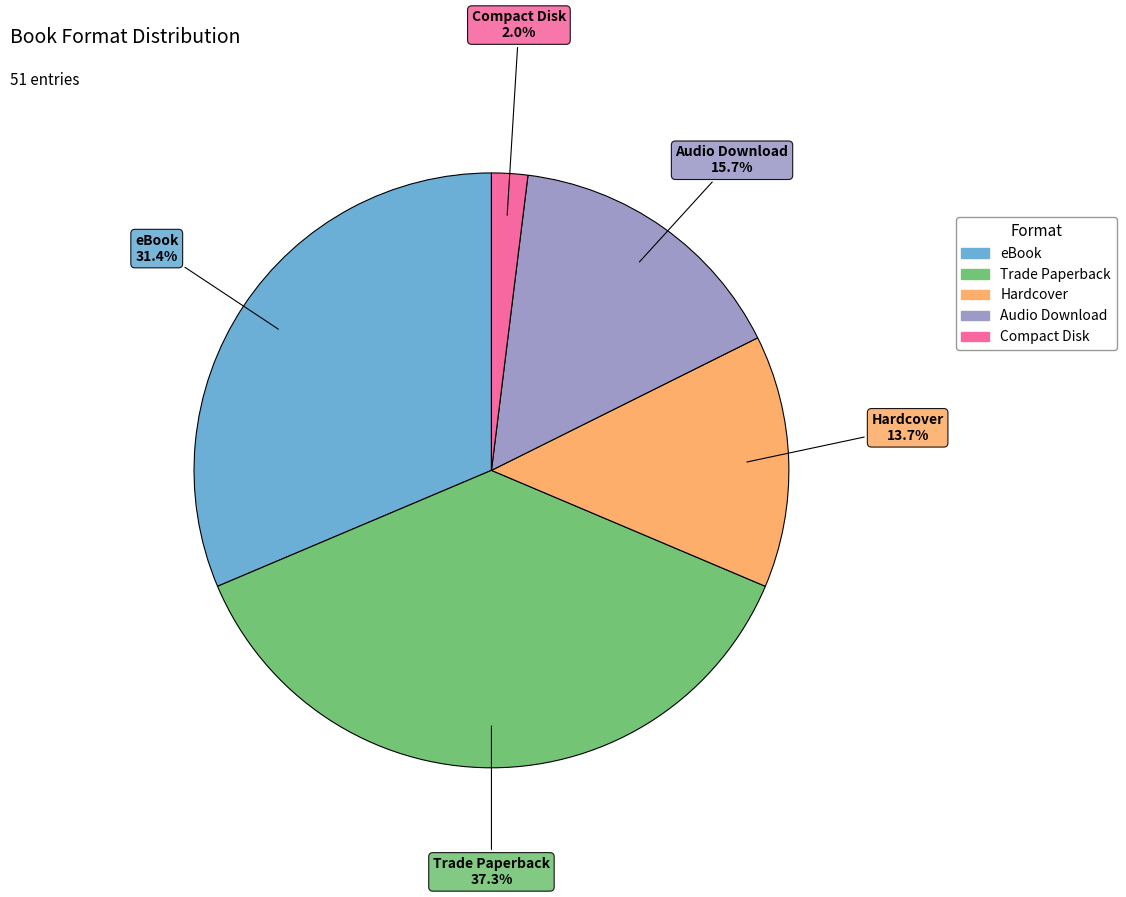

Between Hardcover and Audio Download, which is larger?

Audio Download